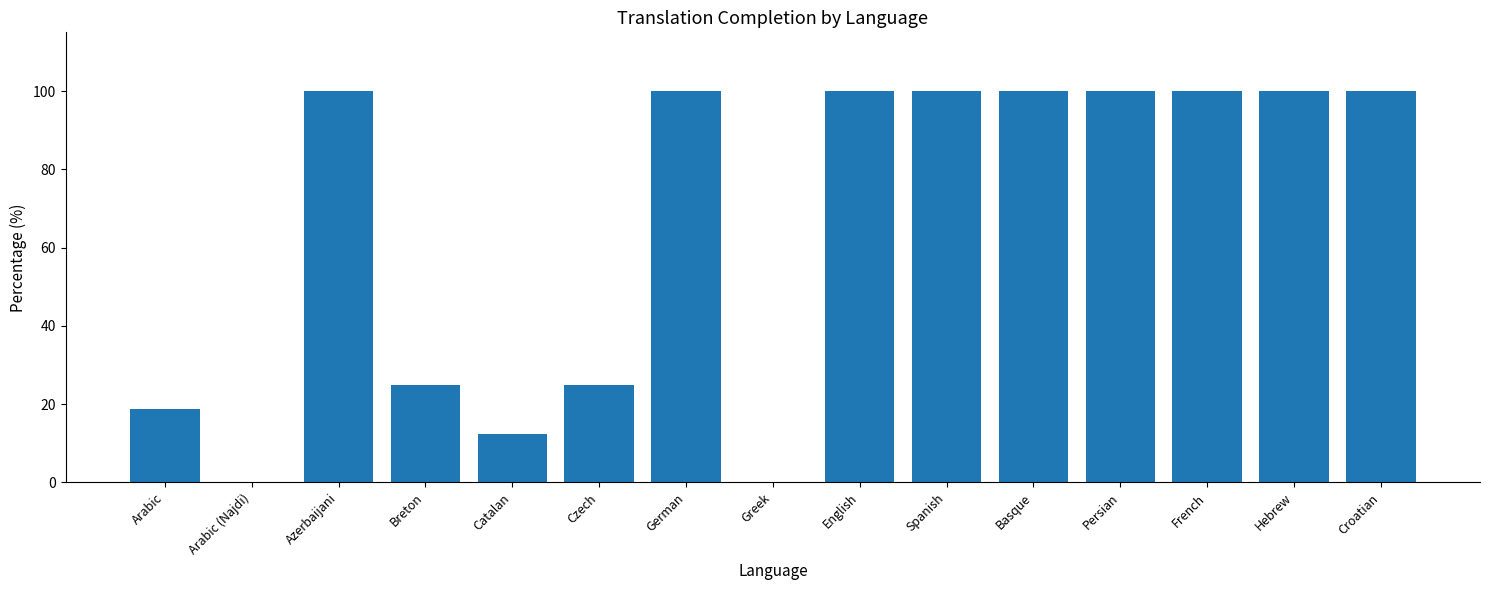

The chart shows a value of 100.0 at French. True or false?

True